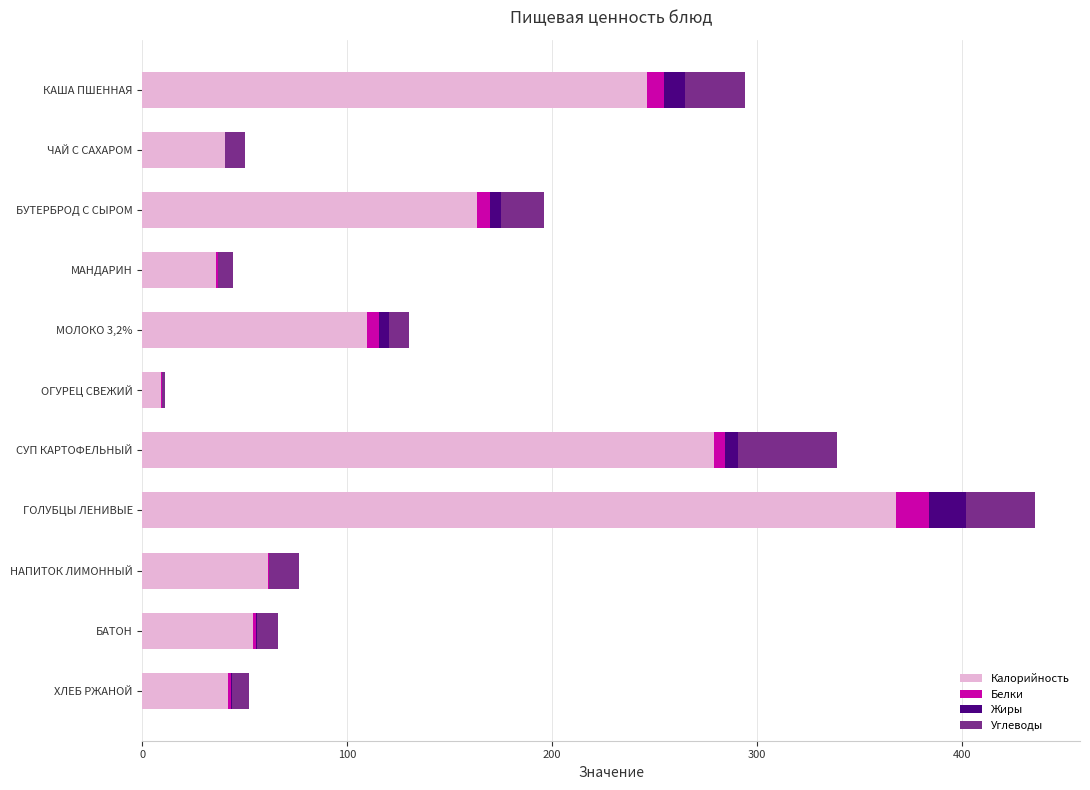

The value of Калорийность at МАНДАРИН is 54.3. True or false?

False